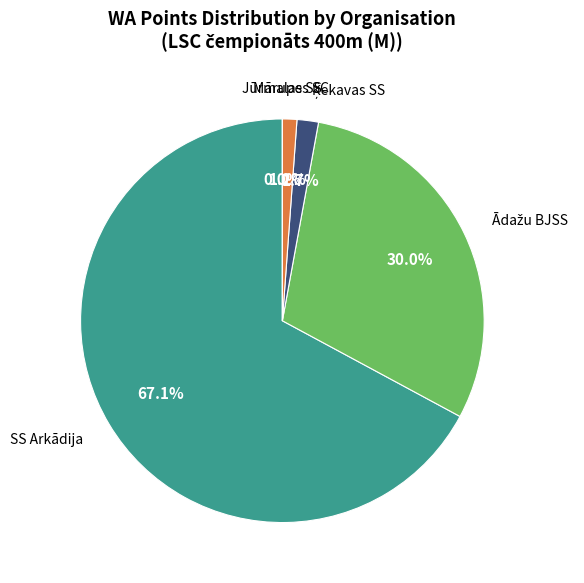

True or false: Toms Melderis accounts for 1% of the total.

False